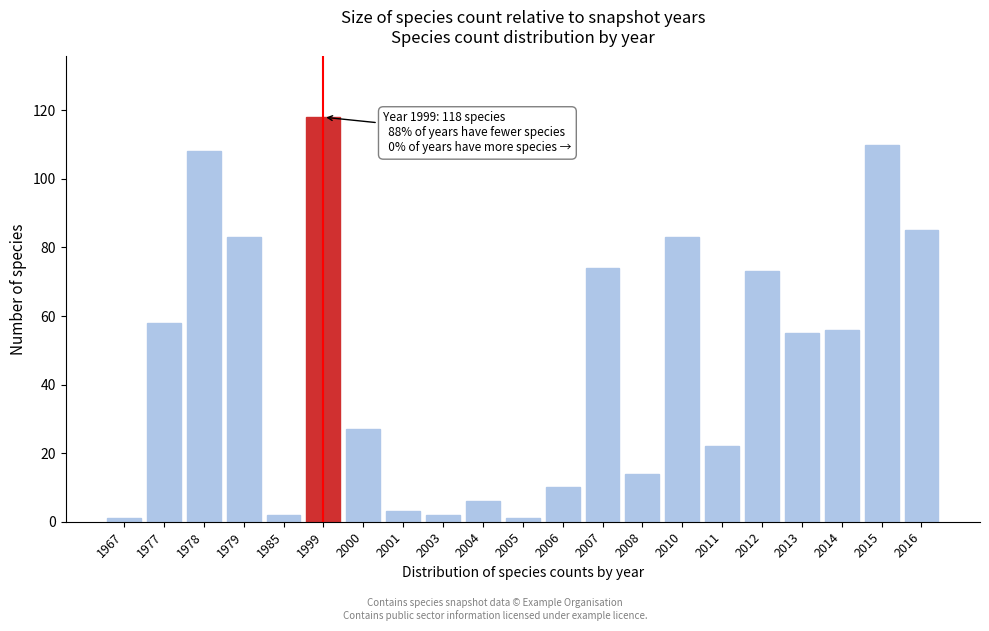

Reading right to left, extract all data points from this chart.

2016=85	2015=110	2014=56	2013=55	2012=73	2011=22	2010=83	2008=14	2007=74	2006=10	2005=1	2004=6	2003=2	2001=3	2000=27	1999=118	1985=2	1979=83	1978=108	1977=58	1967=1